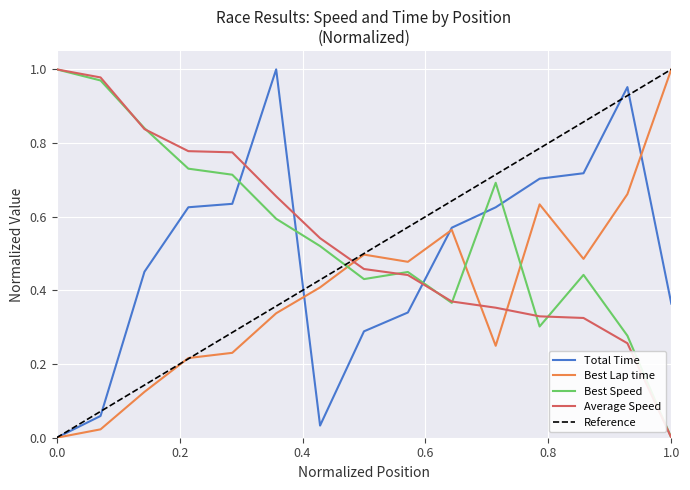

Does the chart display data point markers on the line(s)?

No